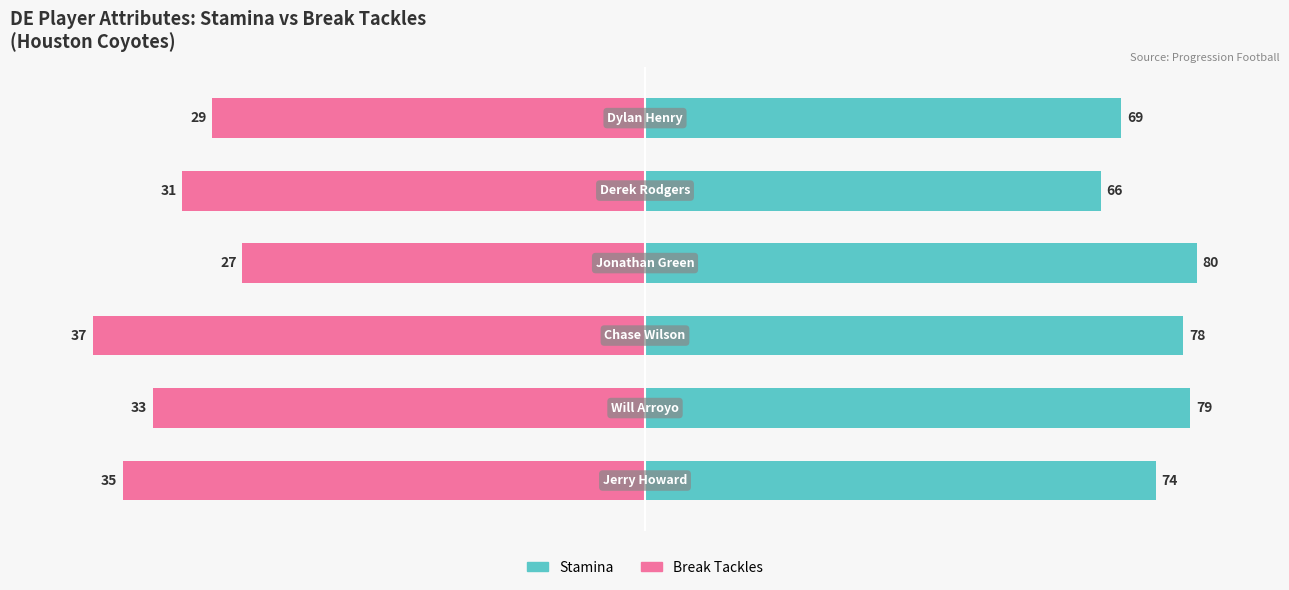

How many groups of bars are there?

6